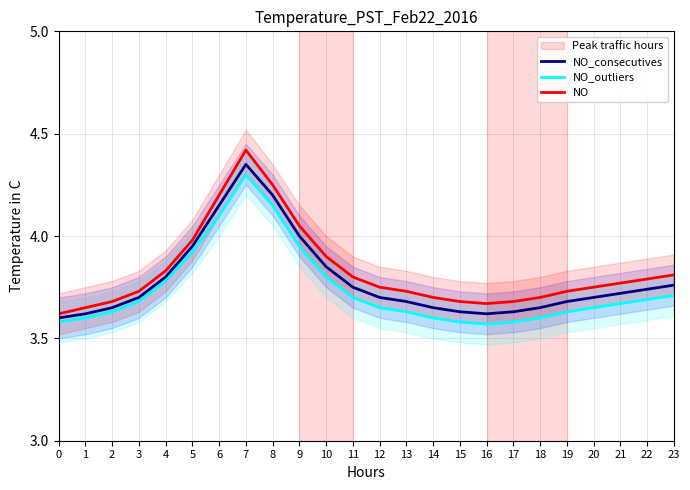

True or false: NO has a value of 5.8 at 9.

False